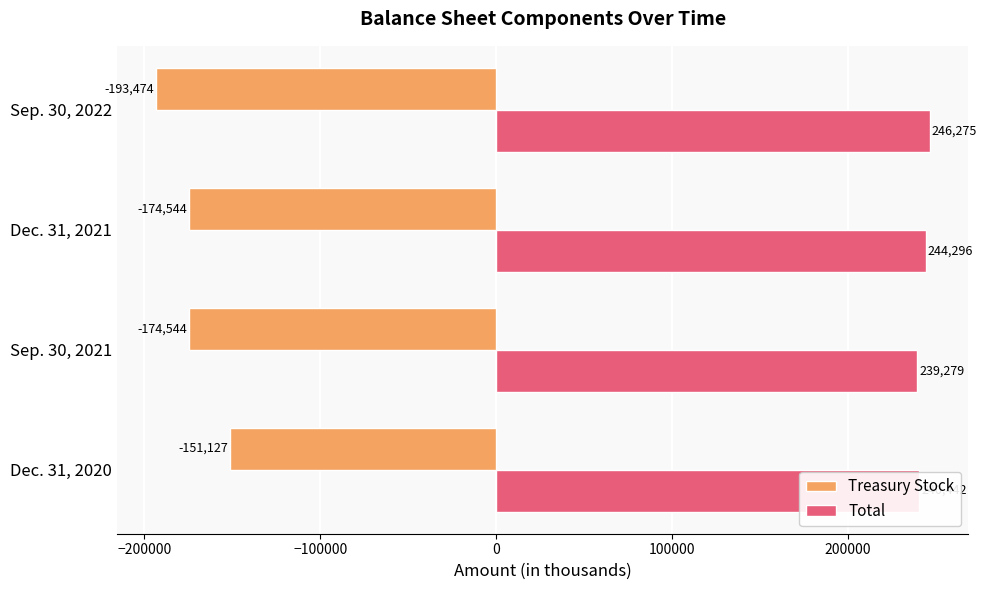

What is the approximate value of Total at Dec. 31, 2021, to the nearest 100?

244300